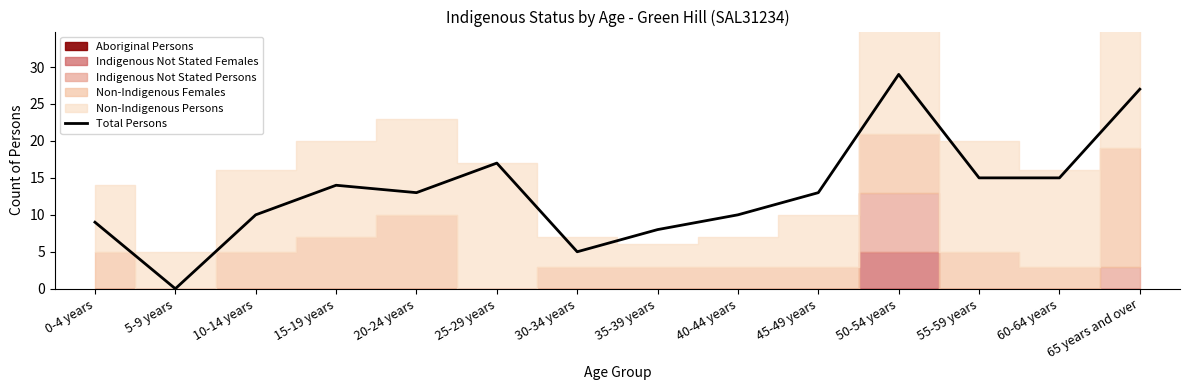

Which has a higher value, 45-49 years or 0-4 years?

45-49 years